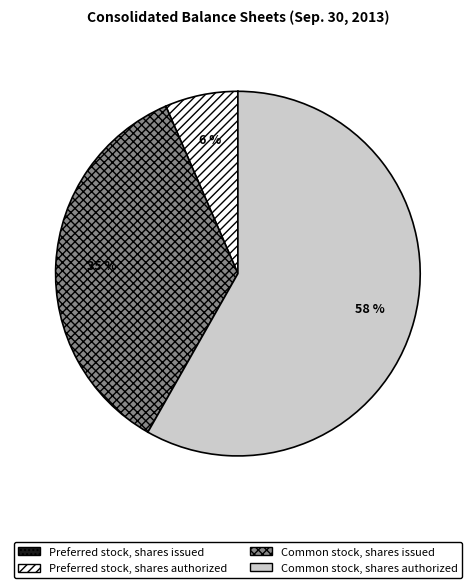

To the nearest percent, what is the average slice percentage?

25%